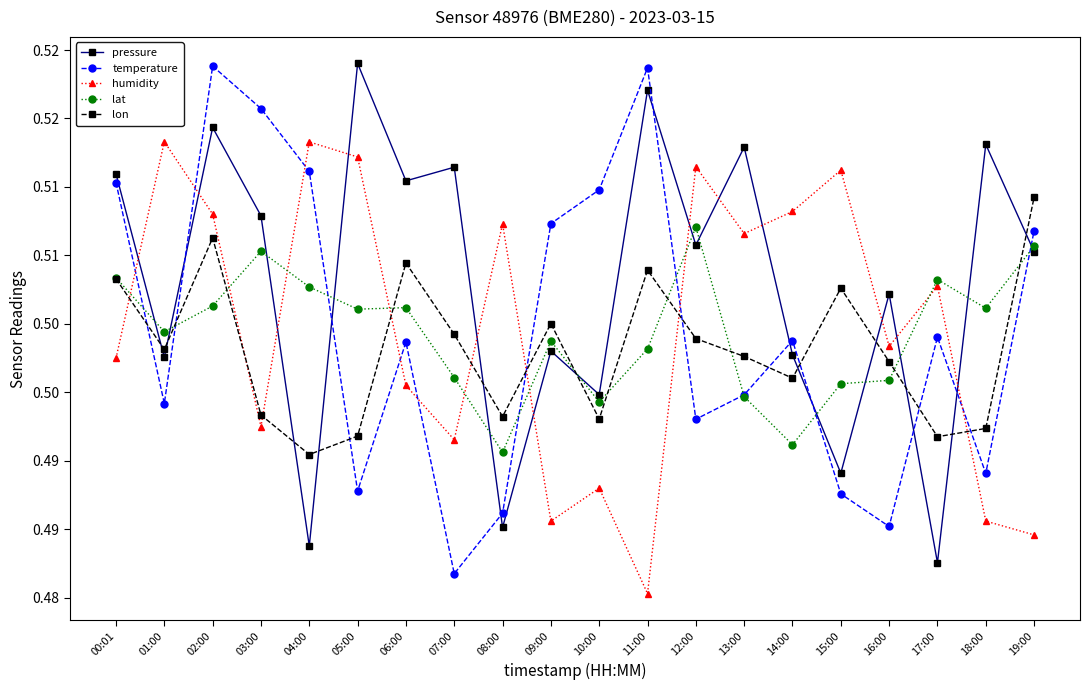

Where do temperature and lat first cross each other?

00:01 and 01:00